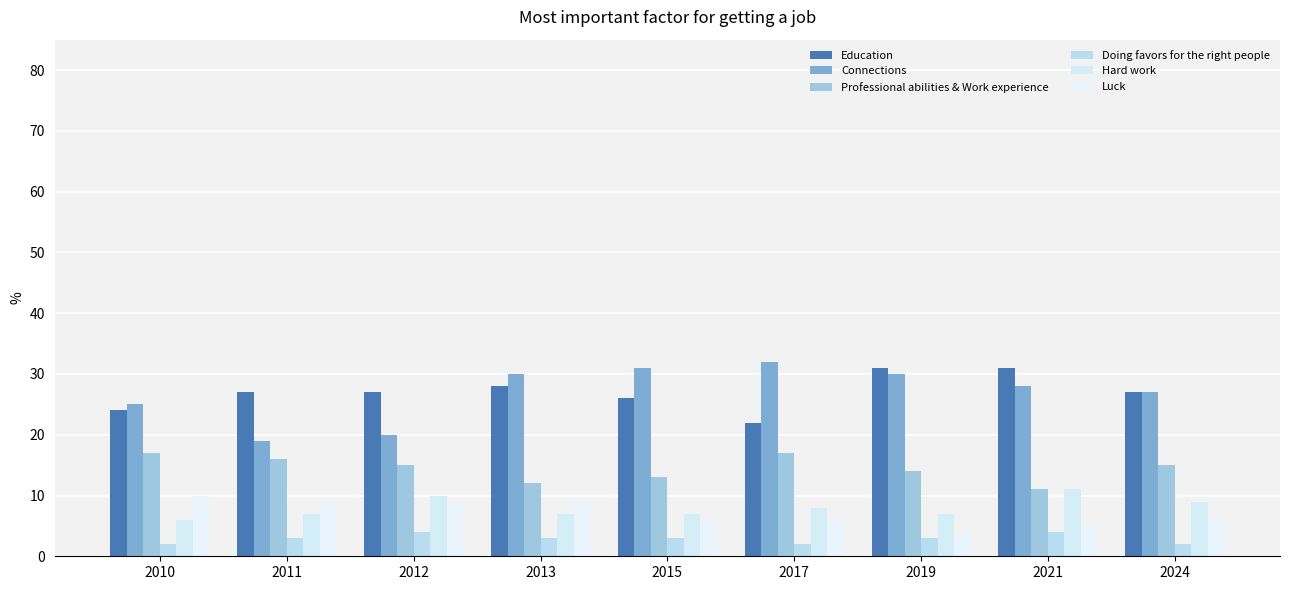

Between 2011 and 2015, which is larger?

2011